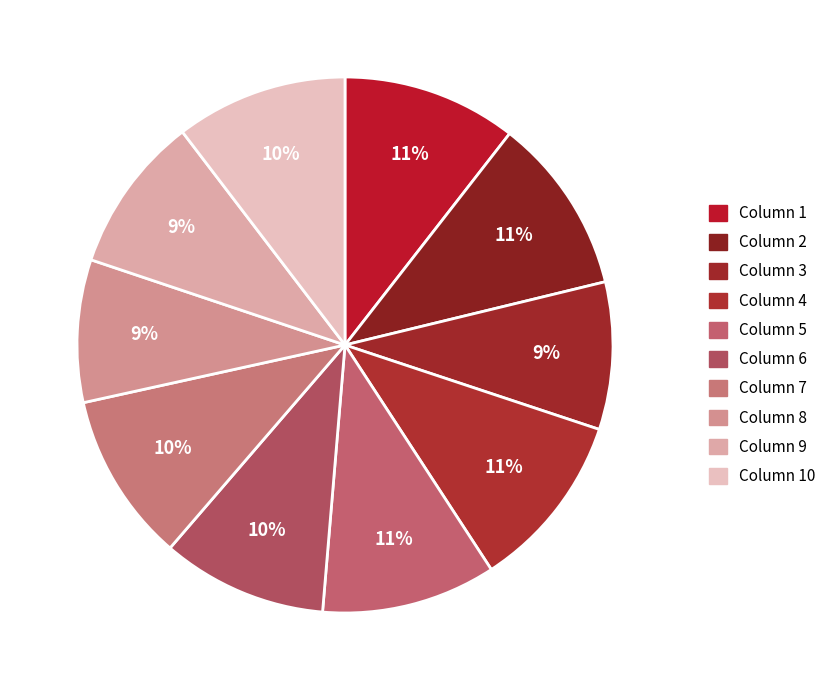

How many slices are in this pie chart?

10